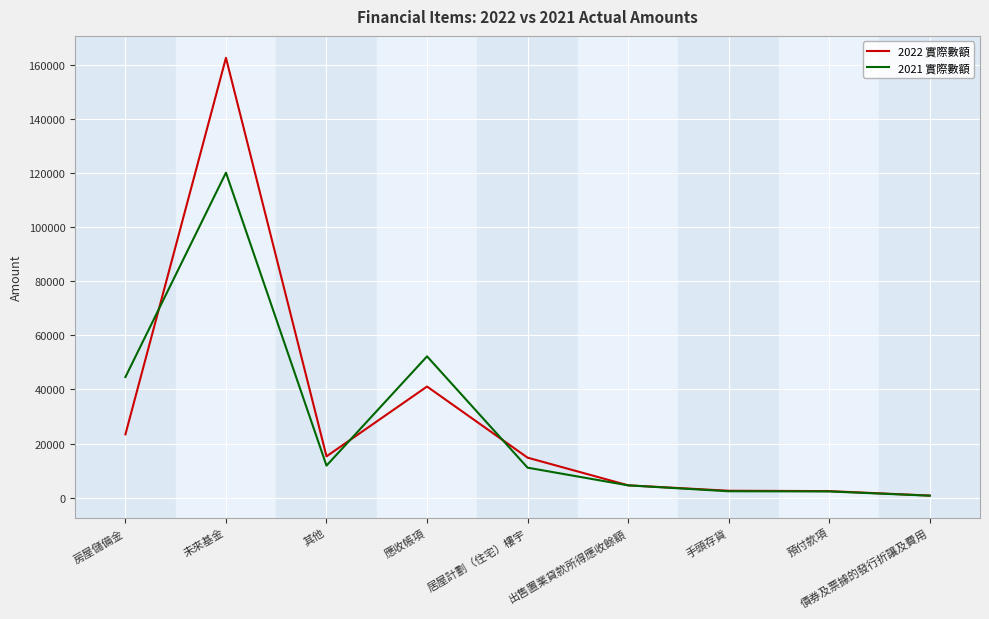

Is the value of 2021 實際數額 at 房屋儲備金 greater than the value of 2022 實際數額 at 預付款項?

Yes